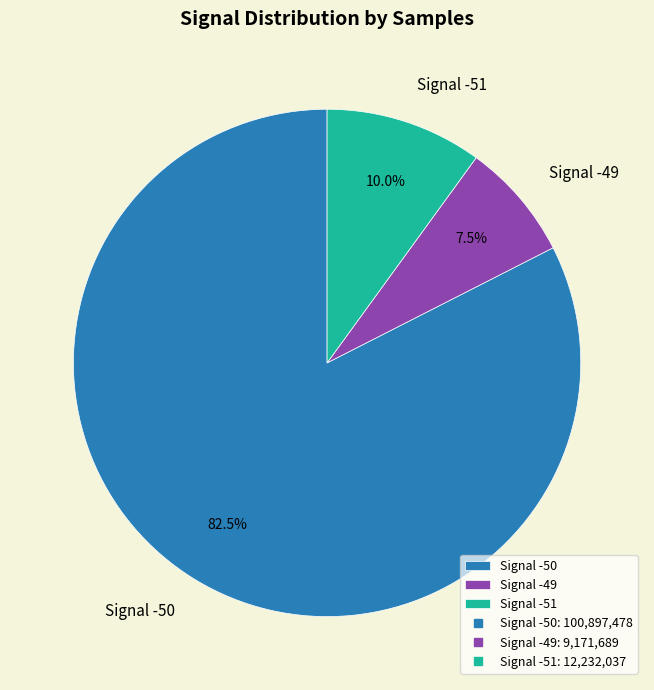

Which slice is the smallest?

Signal -49